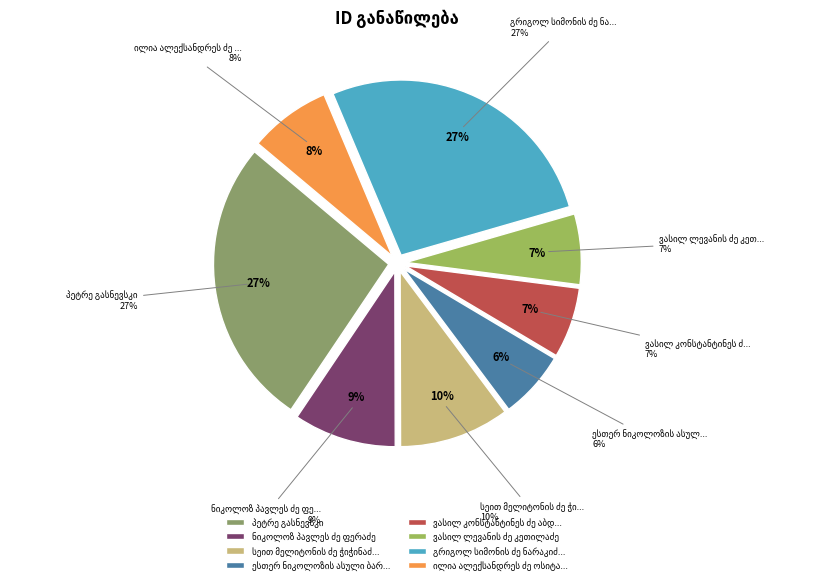

What is the smallest slice in the pie chart?

ესთერ ნიკოლოზის ასული ბარათაშვილი